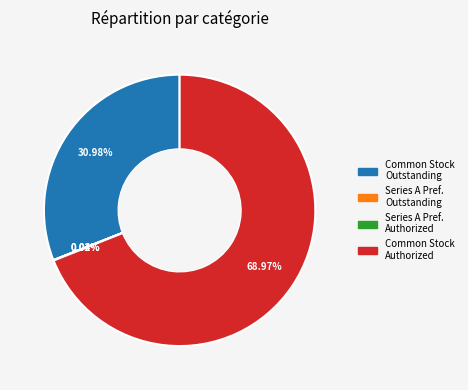

Does any single category account for the majority?

Yes